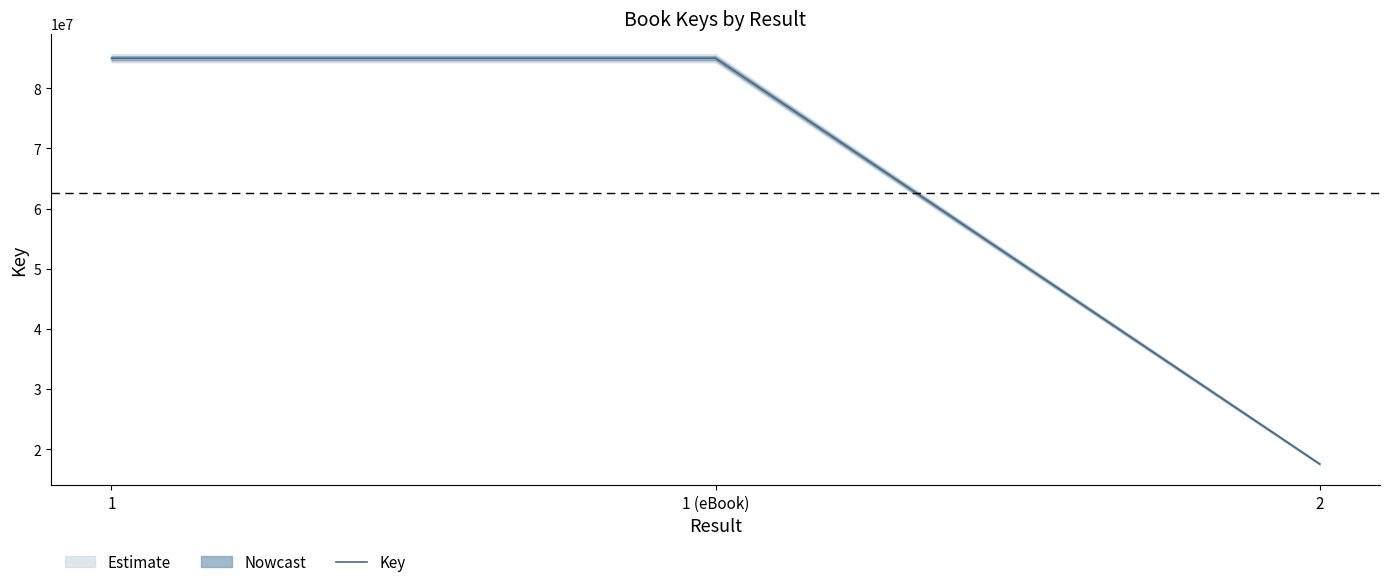

Reading right to left, extract all data points from this chart.

2=17574668	1 (eBook)=84995459	1=84995459